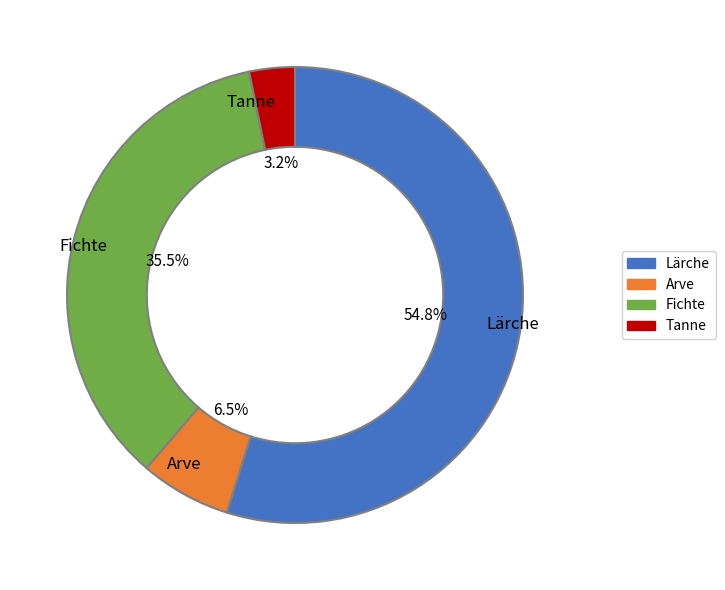

Is it true that Lärche is 55% of the pie?

True